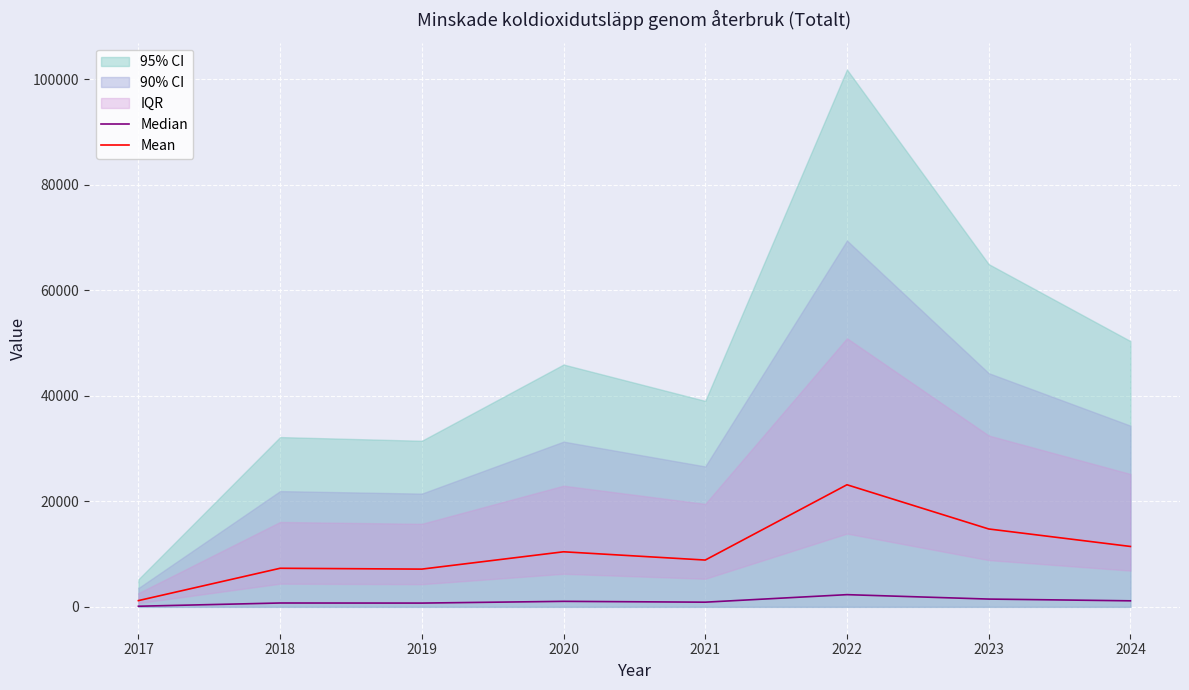

Reading left to right, what are all the values shown in this chart?

Median: 2017=118.5	2018=731.5	2019=715.5	2020=1044.0	2021=887.2	2022=2314.5	2023=1476.5	2024=1145.0
Mean: 2017=1185.0	2018=7314.5	2019=7155.0	2020=10440.0	2021=8872.5	2022=23145.0	2023=14765.0	2024=11450.0